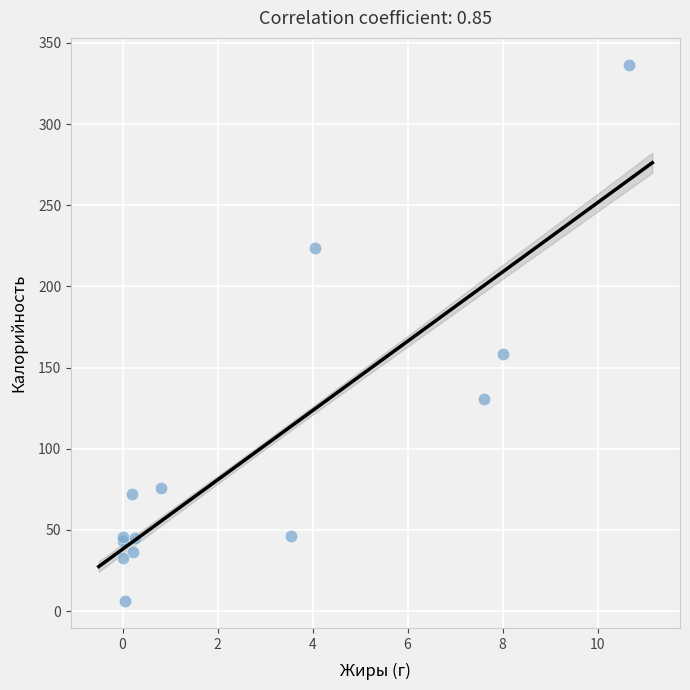

What Y value in the scatter plot is closest to 171?

158.2